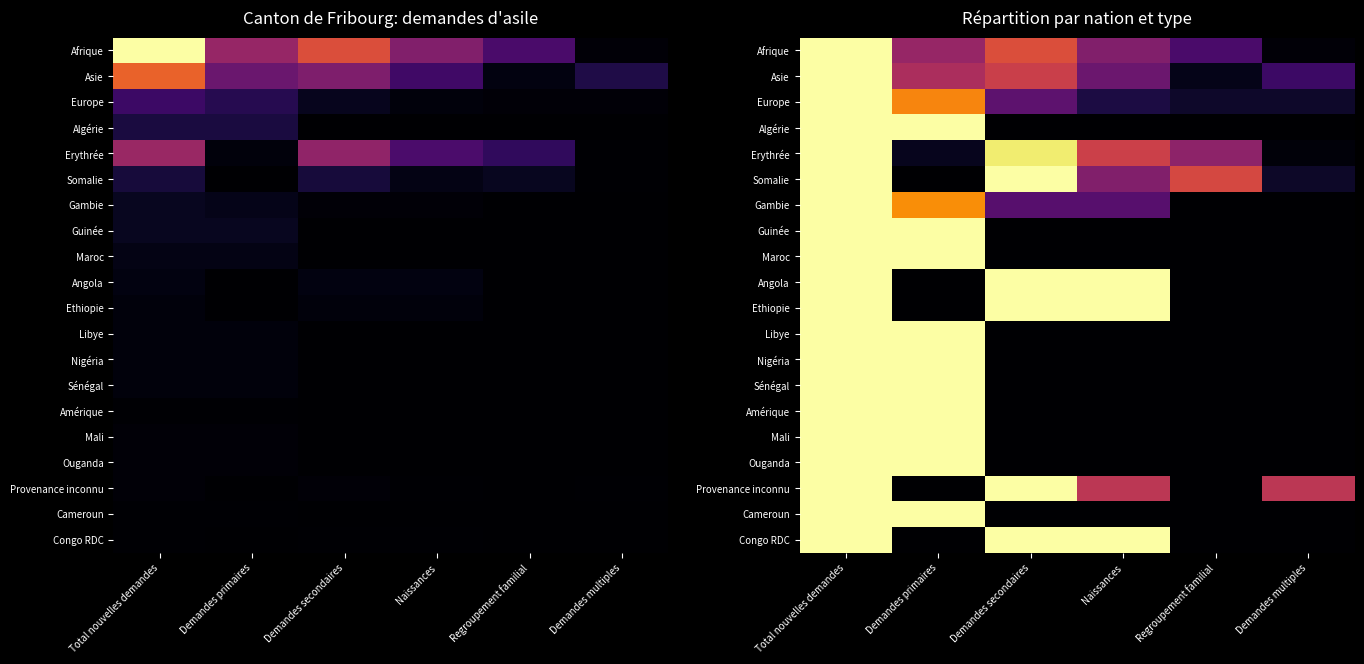

What is the total value across all series at Demandes secondaires?

7.6